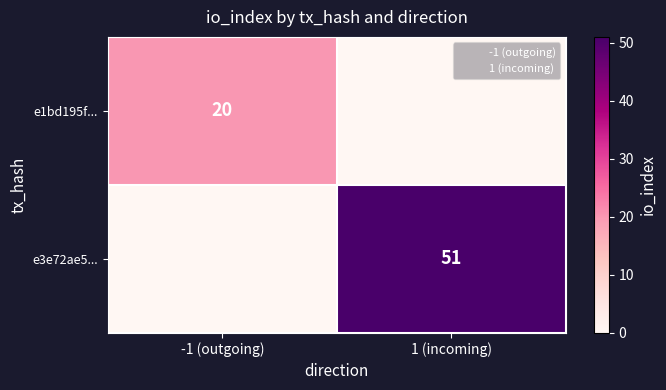

List the series in order of their peak value, lowest first.

e1bd195f..., e3e72ae5...